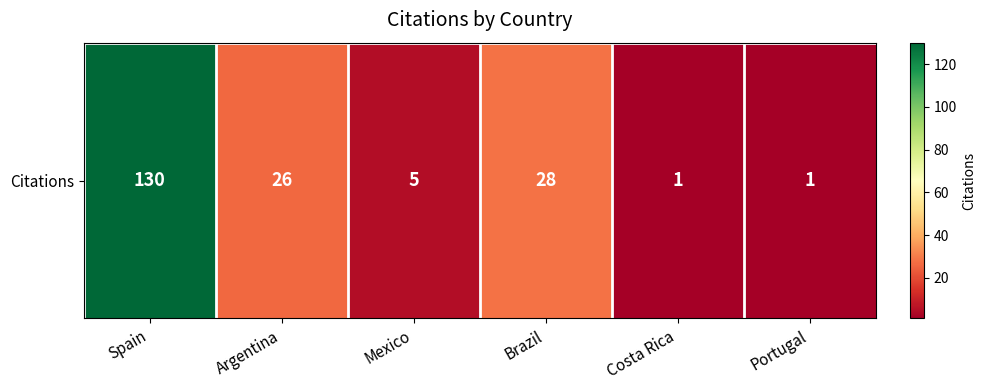

True or false: the data shows 5 at Mexico.

True